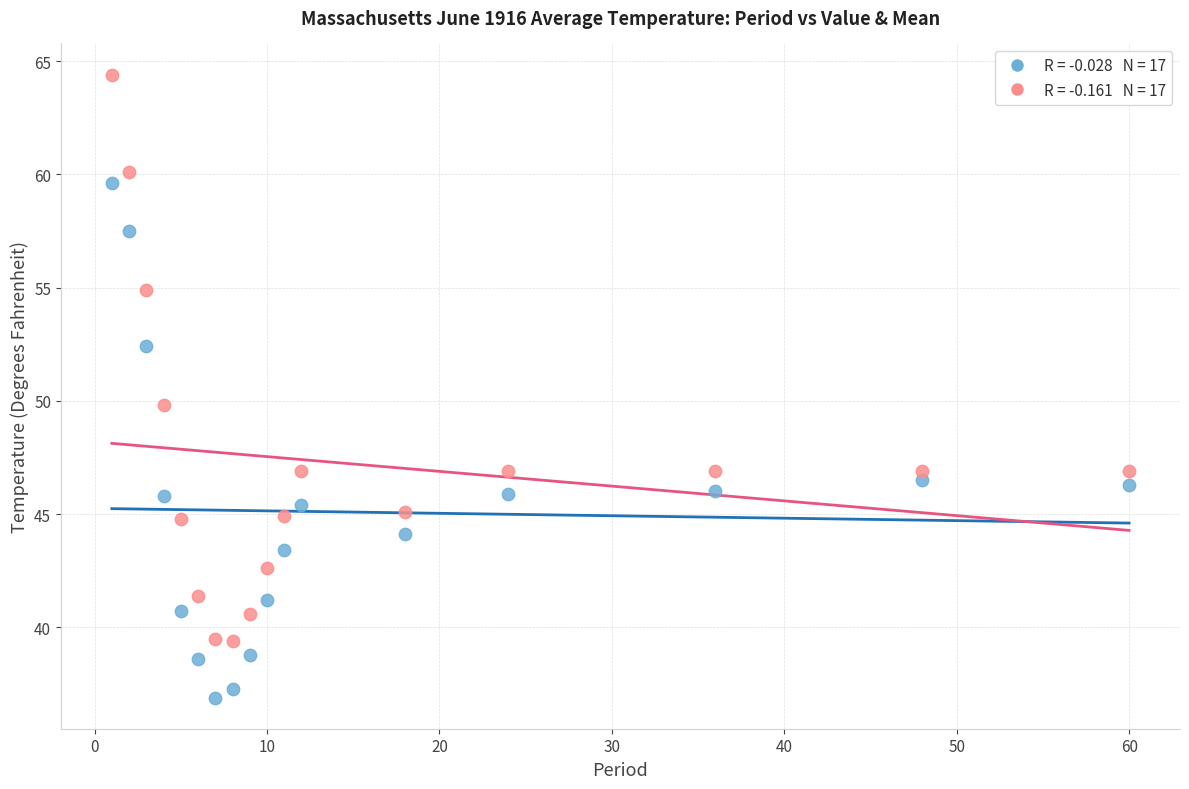

Across all data points, what is the range of Y values (max minus min)?

27.5